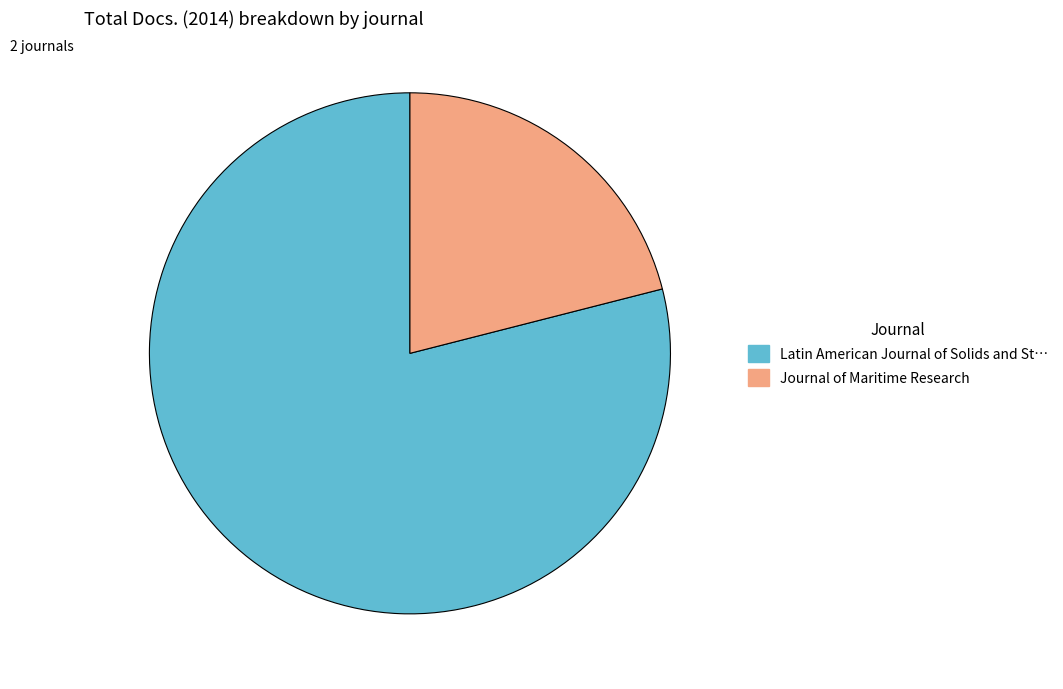

Does any single category account for the majority?

Yes